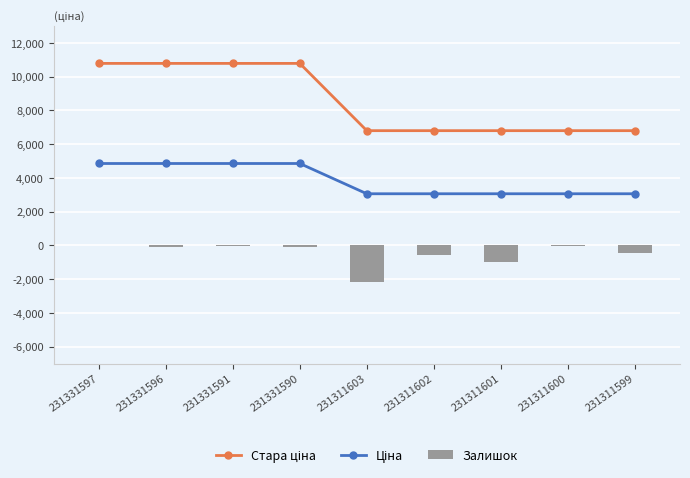

Reading left to right, list all the values displayed in this chart.

Стара ціна: 10785.0	10785.0	10785.0	10785.0	6799.2	6799.2	6799.2	6799.2	6799.2
Ціна: 4853.3	4853.3	4853.3	4853.3	3059.7	3059.7	3059.7	3059.7	3059.7
Залишок: 0.0	-120.0	-60.0	-90.0	-2160.0	-540.0	-960.0	-60.0	-450.0